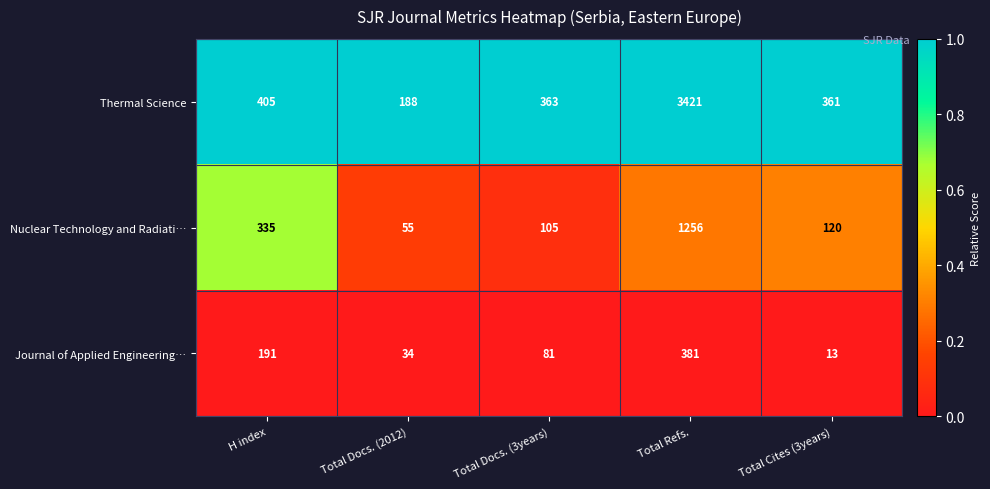

Is the value of Nuclear Technology and Radiati… at Total Cites (3years) greater than the value of Journal of Applied Engineering… at Total Docs. (2012)?

Yes